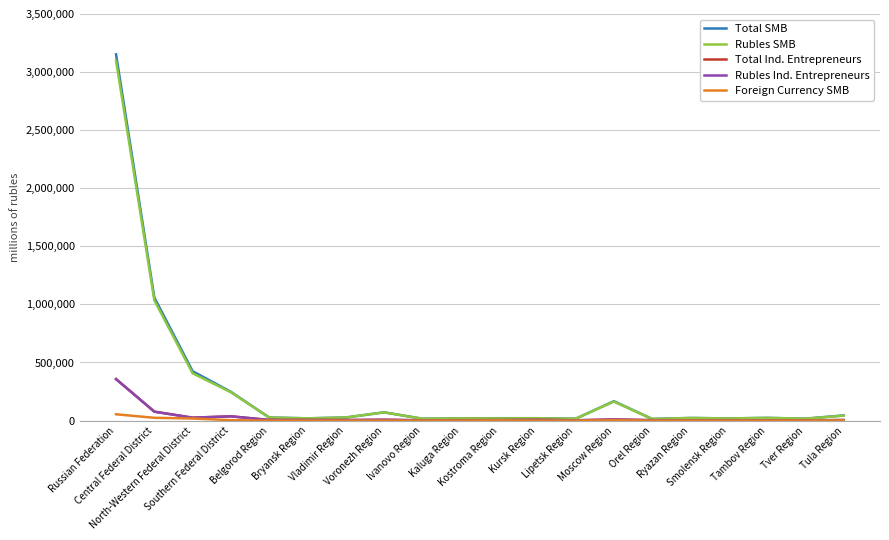

Between Southern Federal District and Kaluga Region, which series saw the biggest shift?

Total SMB